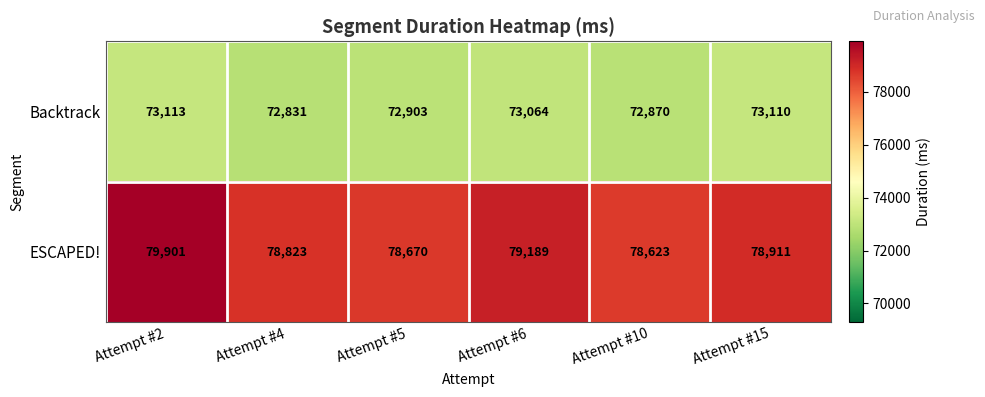

List the series in order of their overall mean, highest first.

ESCAPED!, Backtrack